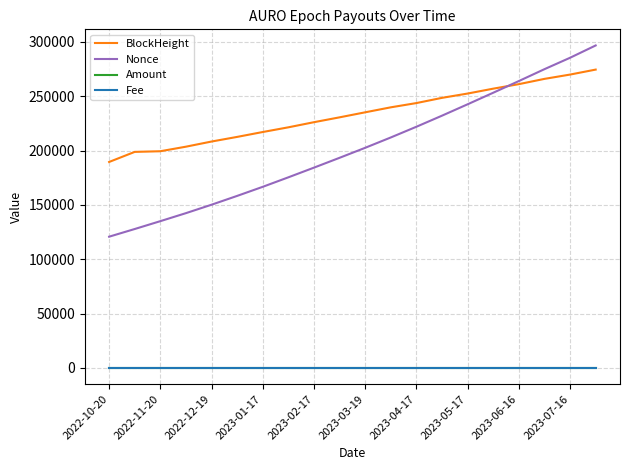

What is the greatest value displayed?

296648.0